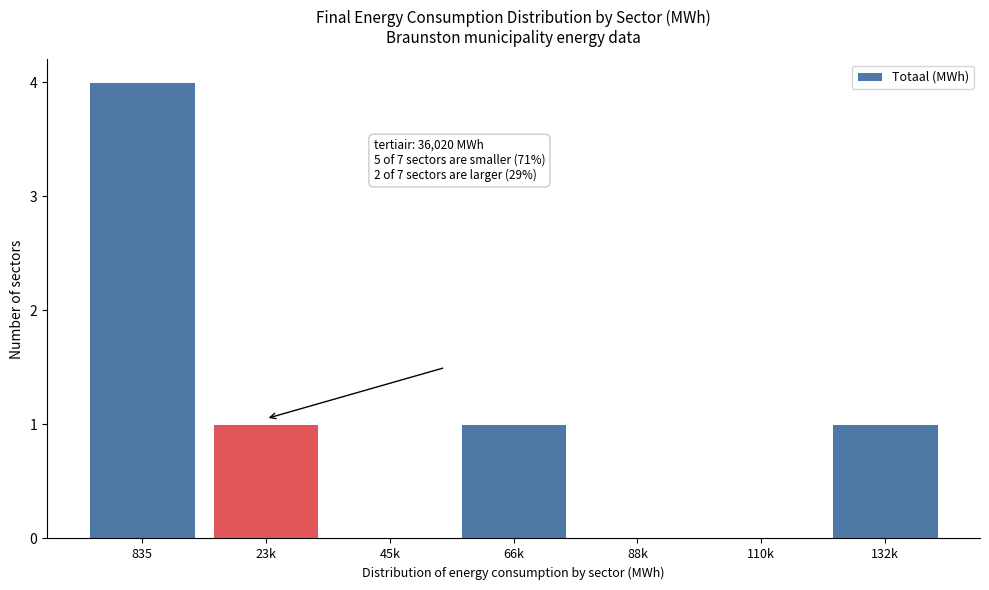

Reading left to right, list all the values displayed in this chart.

835=4	23k=1	45k=0	66k=1	88k=0	110k=0	132k=1